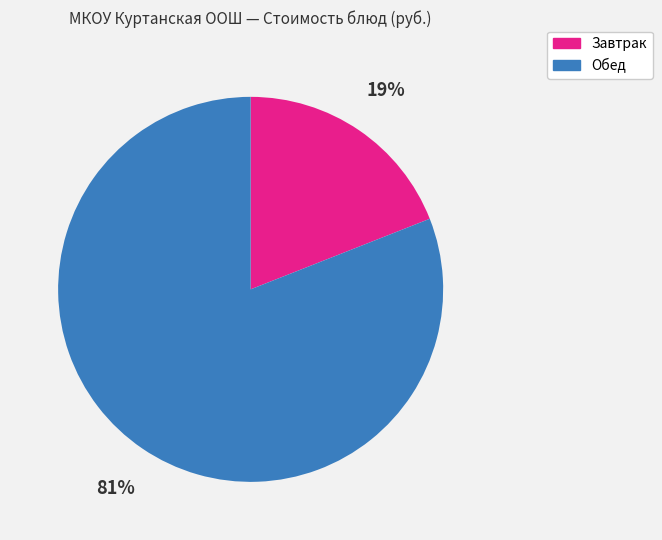

Count the number of slices in the pie.

2